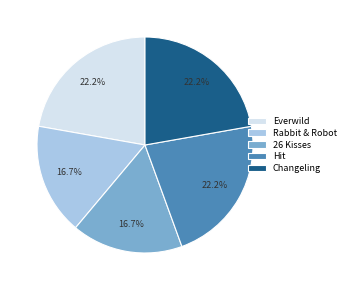

Which has a higher value, Changeling or 26 Kisses?

Changeling